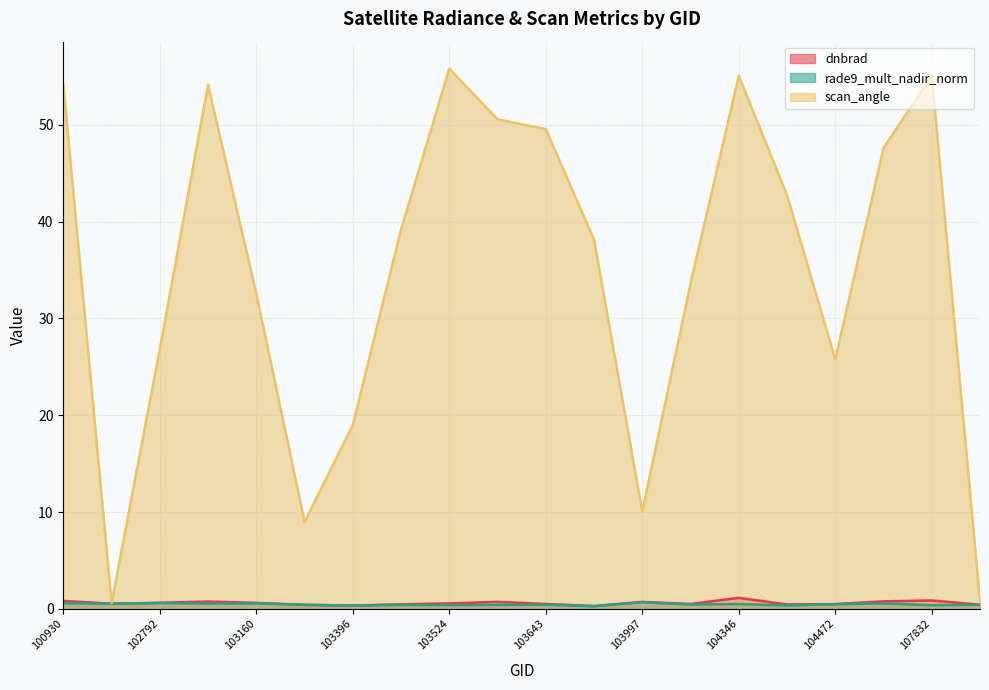

Is the value of rade9_mult_nadir_norm at 104472 greater than the value of dnbrad at 104112?

No